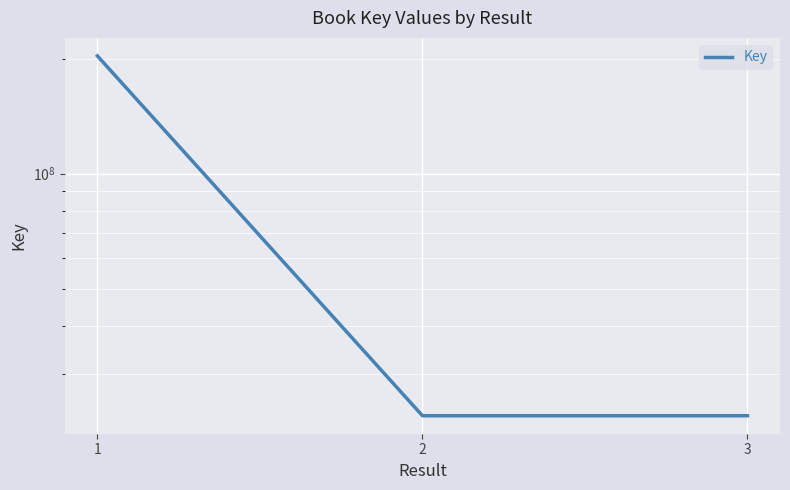

Reading left to right, list all the values displayed in this chart.

1=203277344	2=23269448	3=23269448